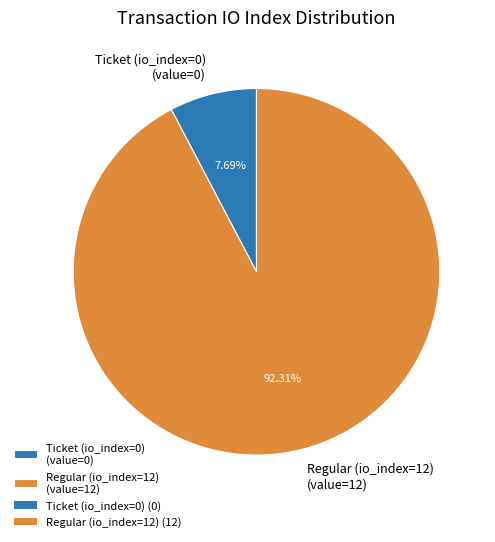

What is the smallest slice in the pie chart?

Ticket (io_index=0)